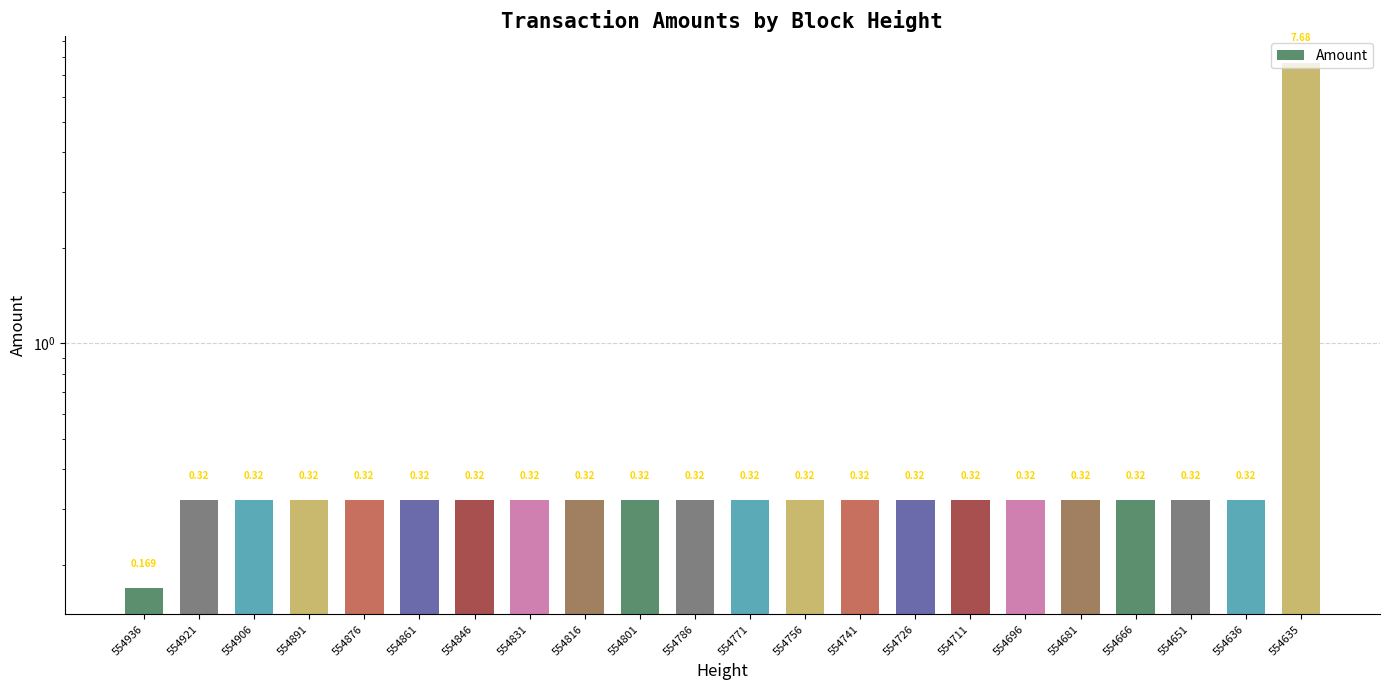

Reading left to right, extract all data points from this chart.

554936=0.2	554921=0.3	554906=0.3	554891=0.3	554876=0.3	554861=0.3	554846=0.3	554831=0.3	554816=0.3	554801=0.3	554786=0.3	554771=0.3	554756=0.3	554741=0.3	554726=0.3	554711=0.3	554696=0.3	554681=0.3	554666=0.3	554651=0.3	554636=0.3	554635=7.7